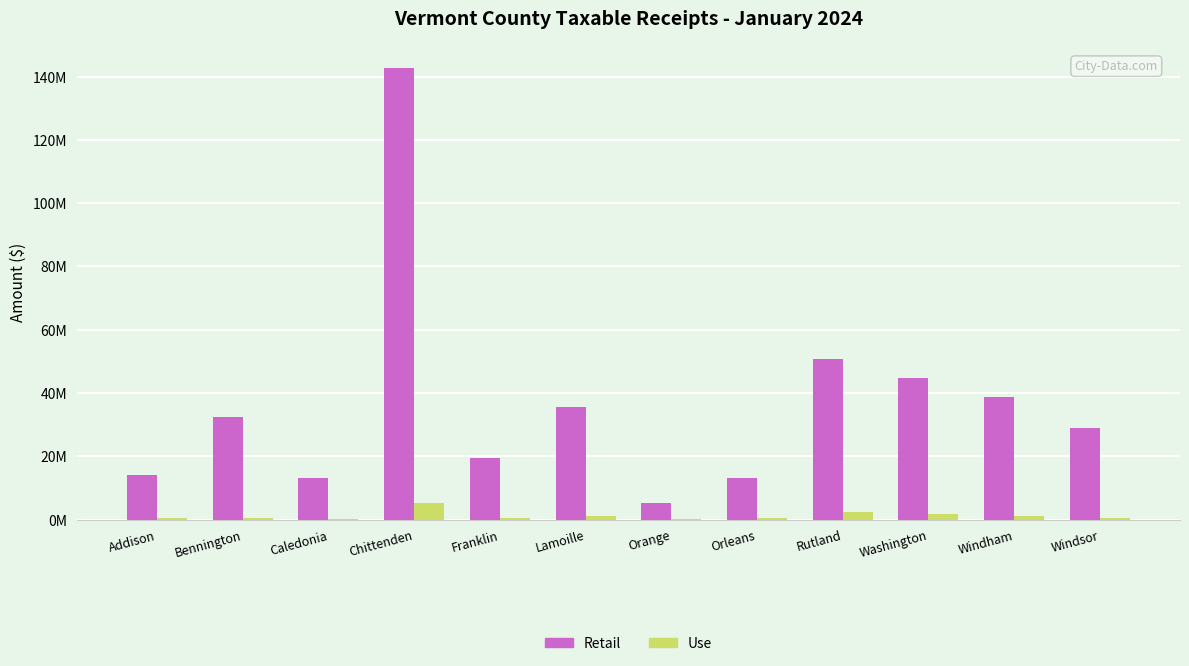

What are all the series names shown in the legend?

Retail, Use